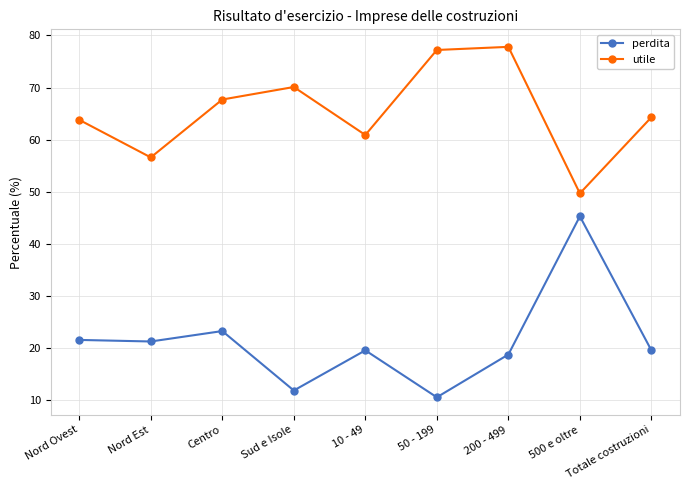

Reading right to left, what are all the values shown in this chart?

perdita: Totale costruzioni=19.6	500 e oltre=45.3	200 - 499=18.8	50 - 199=10.6	10 - 49=19.6	Sud e Isole=11.9	Centro=23.3	Nord Est=21.3	Nord Ovest=21.6
utile: Totale costruzioni=64.3	500 e oltre=49.7	200 - 499=77.8	50 - 199=77.2	10 - 49=60.9	Sud e Isole=70.1	Centro=67.7	Nord Est=56.6	Nord Ovest=63.8